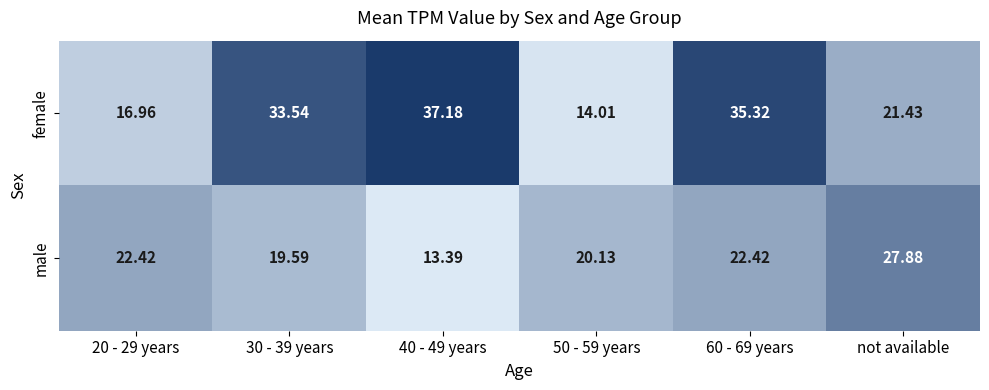

Where is female nearest to the value 25?

not available